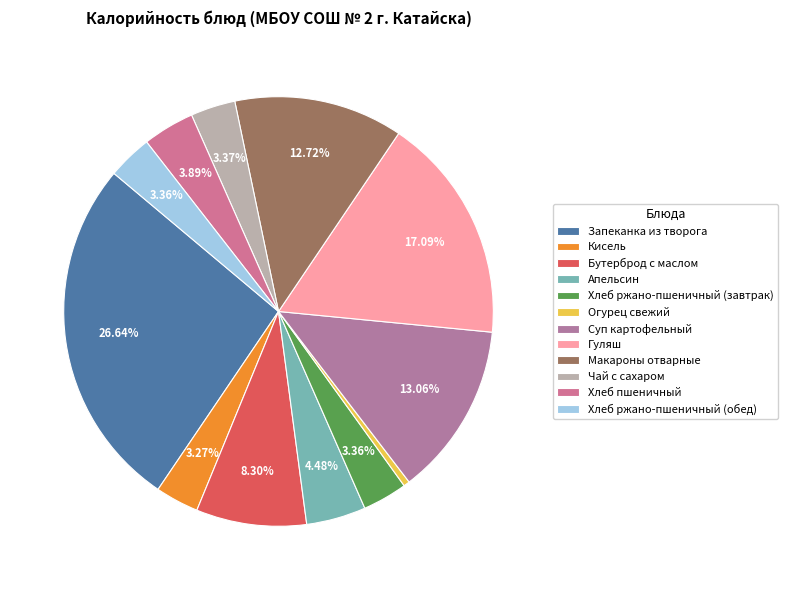

What is the smallest slice in the pie chart?

Огурец свежий